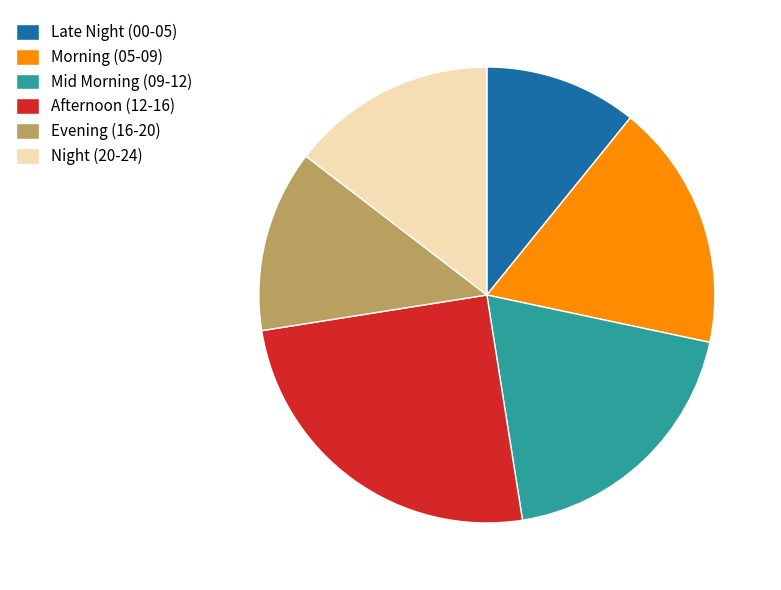

Is it true that Morning (05-09) is 18% of the pie?

True